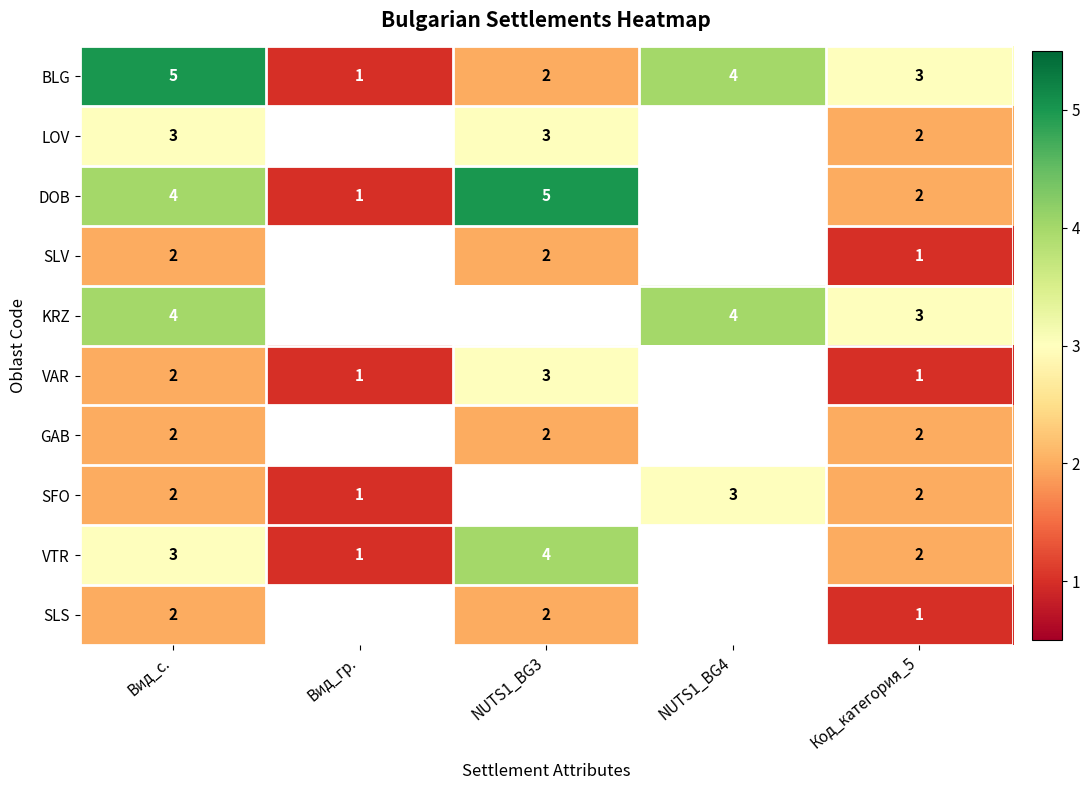

What is the spread (max minus min) of values at Вид_с.?

3